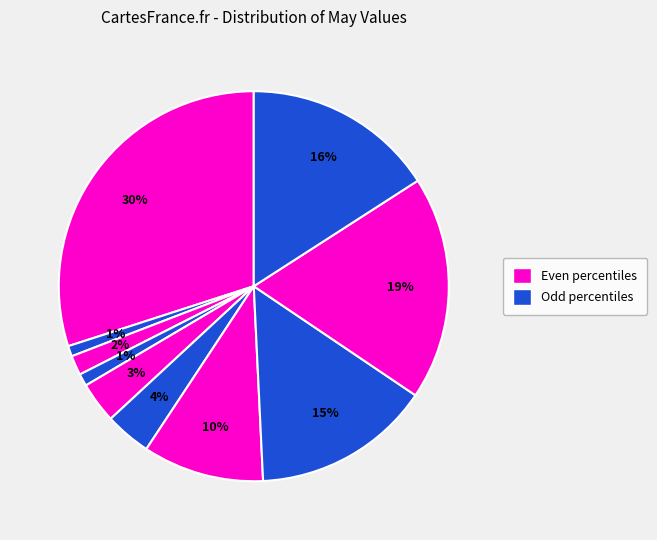

Is there a majority slice in this chart?

No